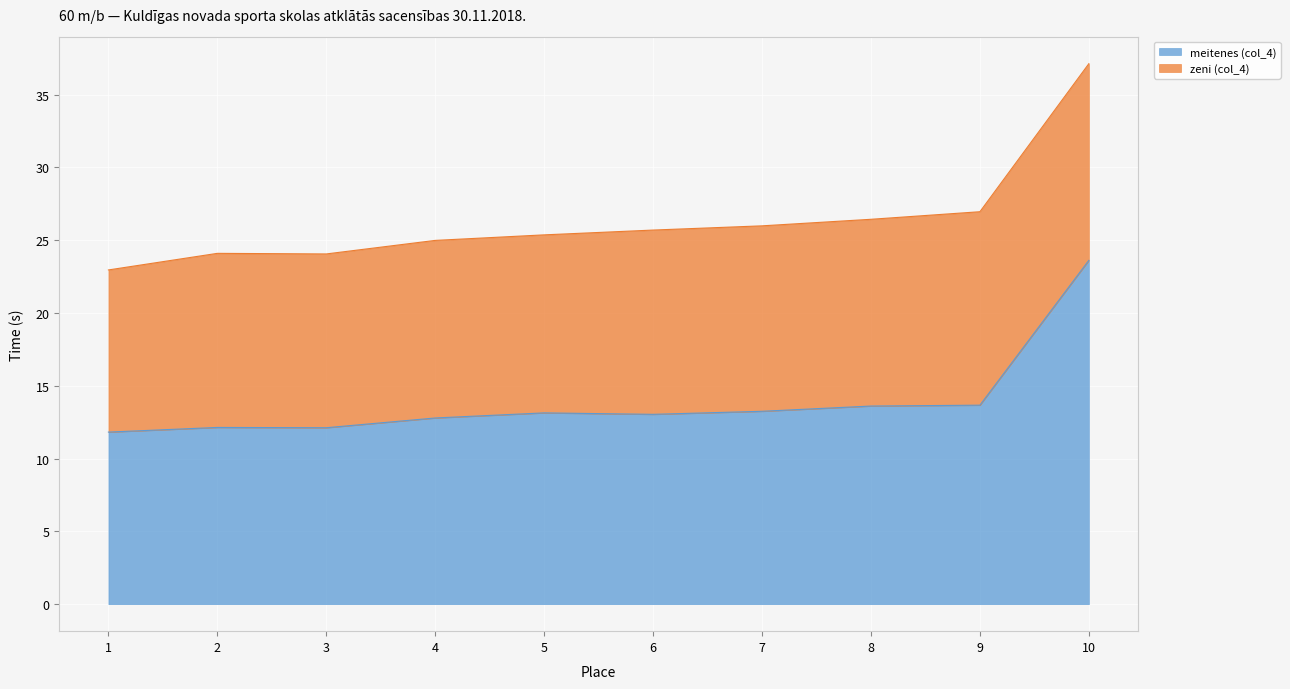

Where is the data nearest to the value 17?

9